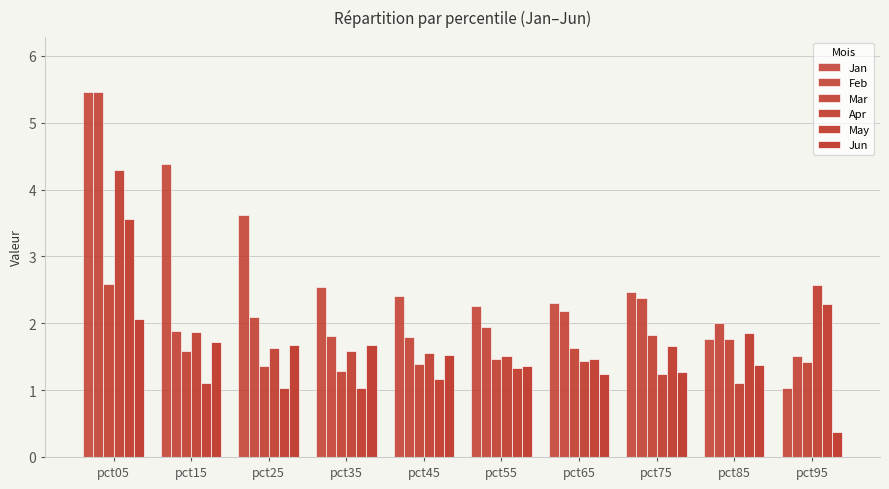

Which has a higher value, pct45 or pct25?

pct25